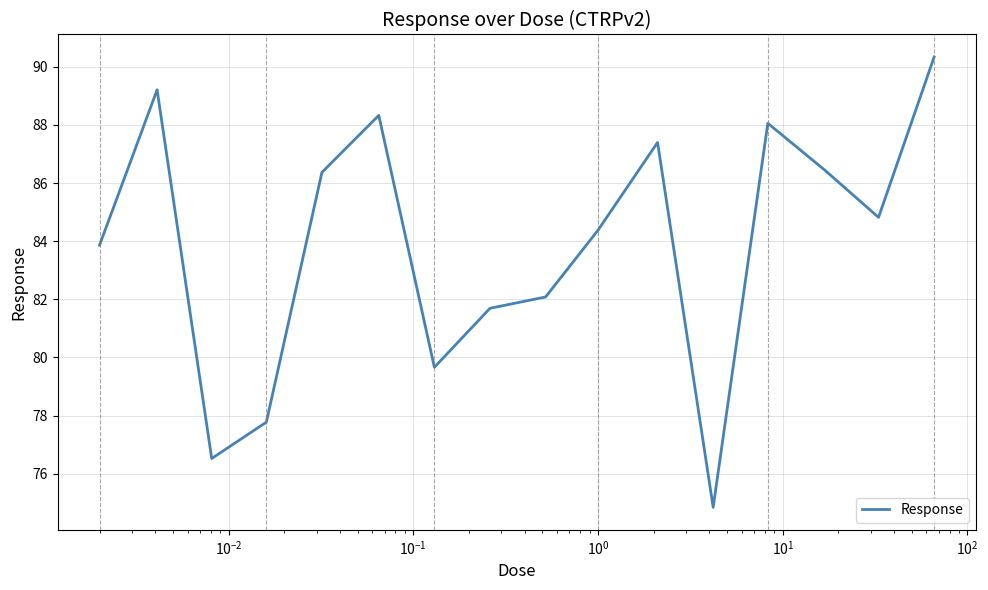

What is the difference between the maximum and minimum values?

15.5